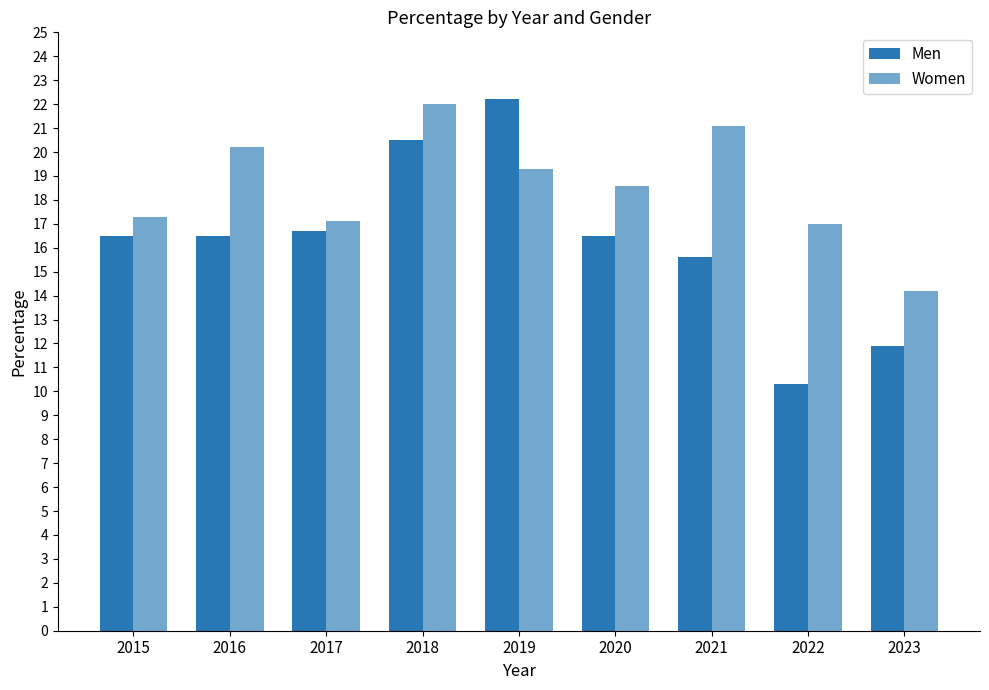

Rank the series at 2023 from highest to lowest value.

Women, Men